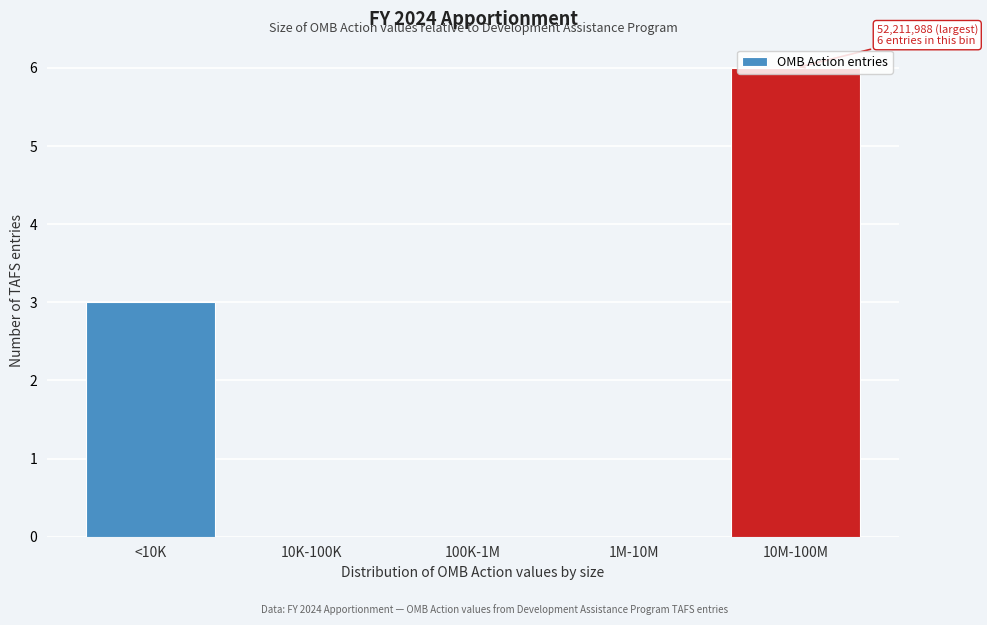

What is the change in value from <10K to 10K-100K?

-3